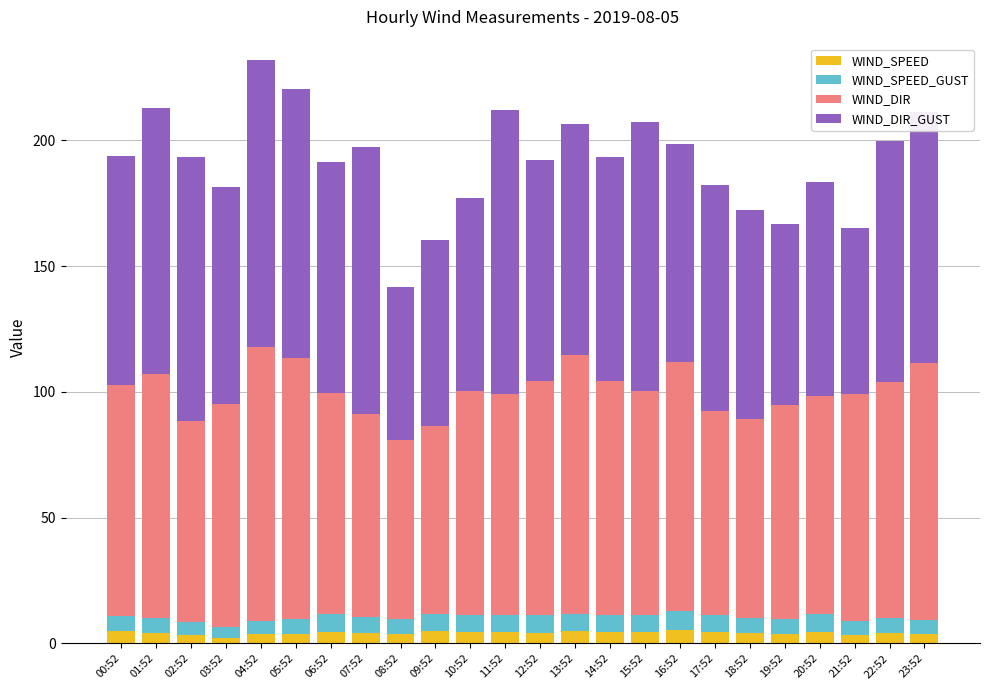

What is the highest value of the WIND_SPEED series?

5.2